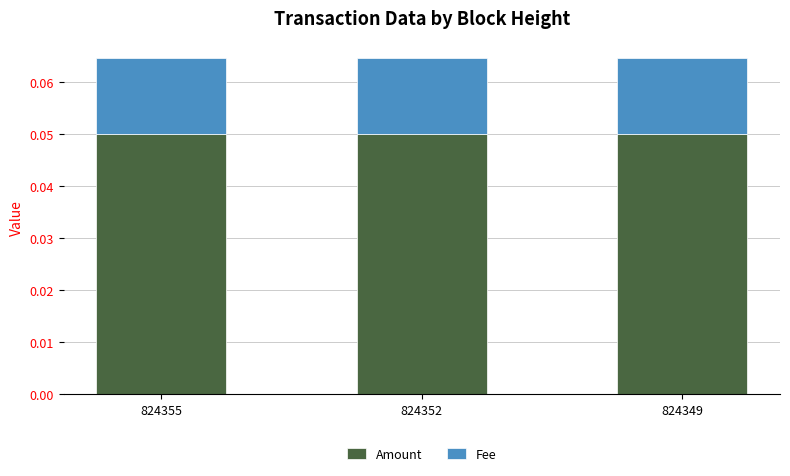

The value of Amount at 824352 is 0.0. True or false?

False